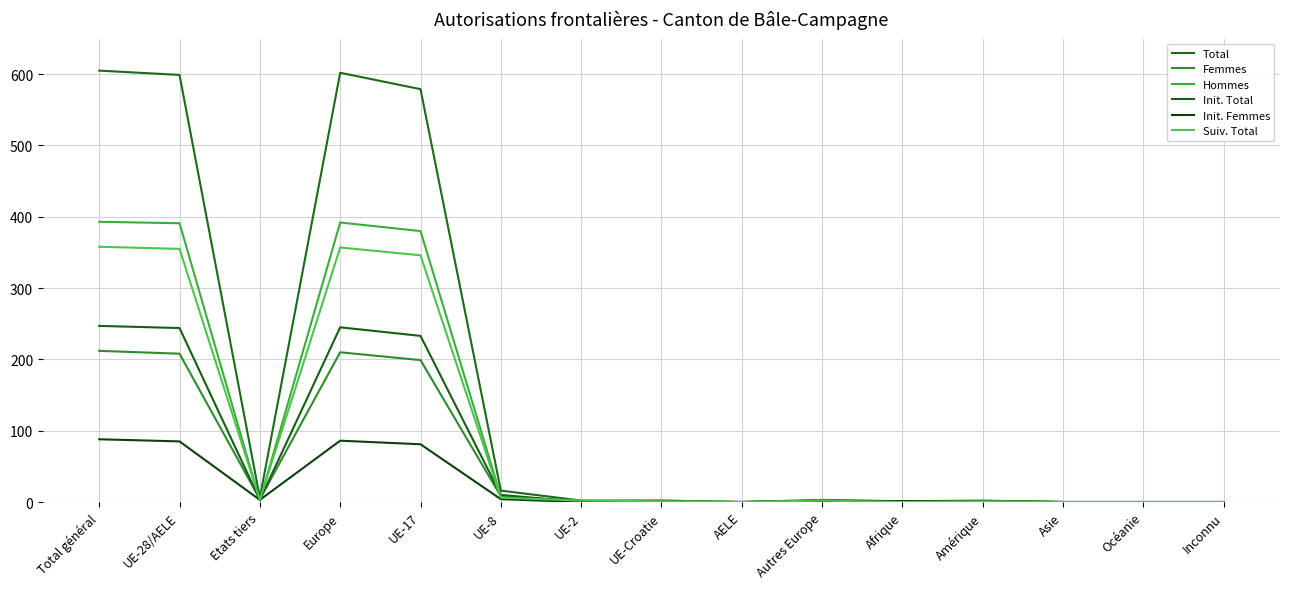

True or false: Total and Suiv. Total intersect in this chart.

False